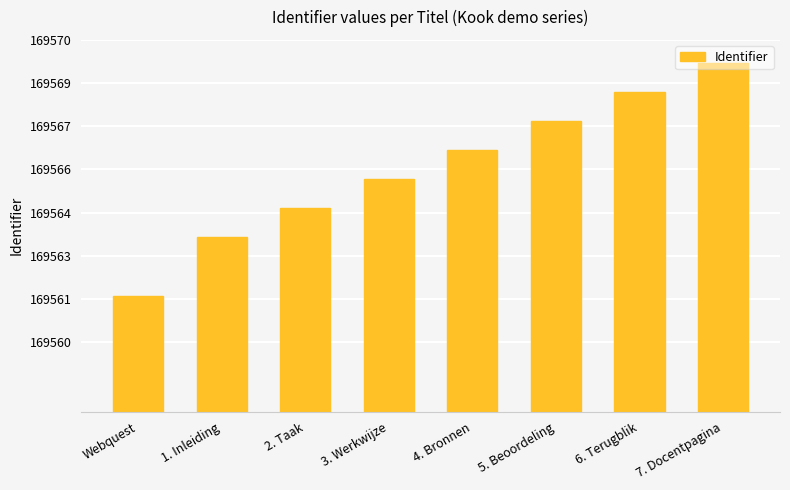

Does the chart contain any negative values?

No